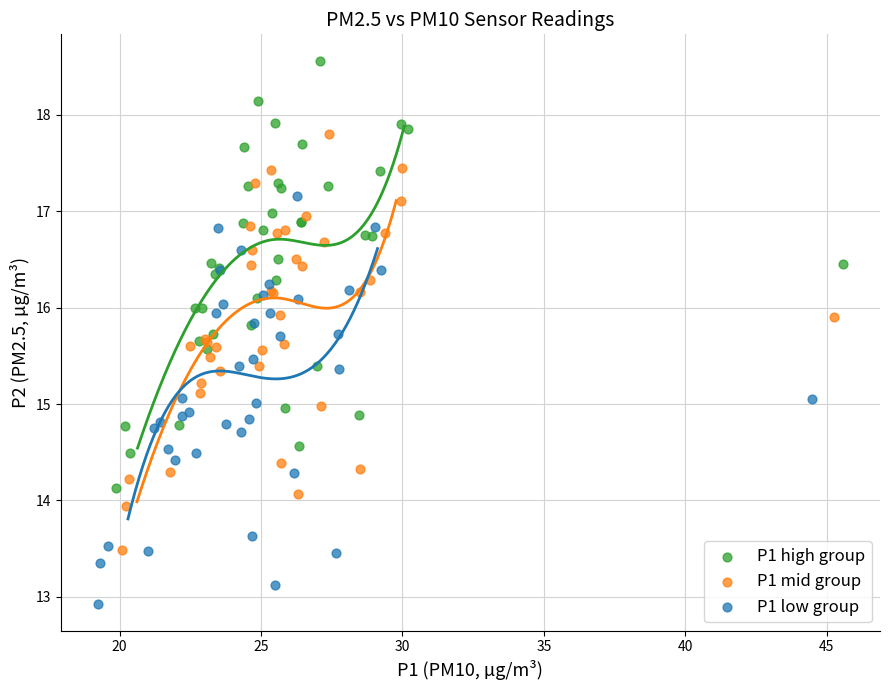

Which series reaches the minimum Y coordinate?

P1 low group